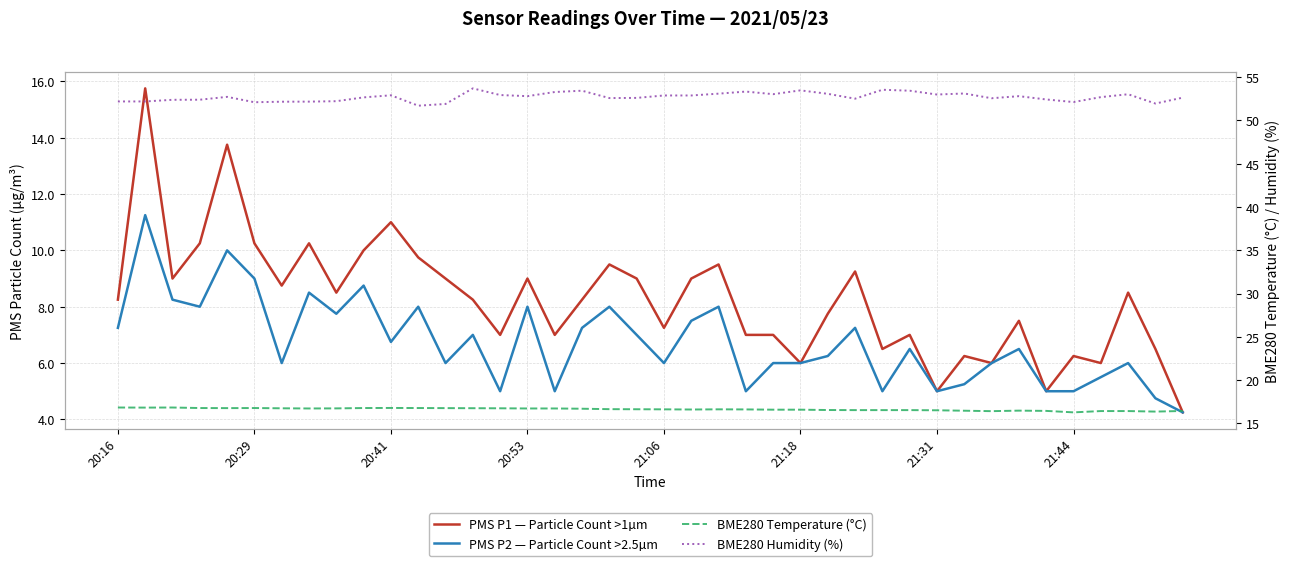

What is the sum of the PMS P1 — Particle Count >1µm values at 39 and 14?

11.2